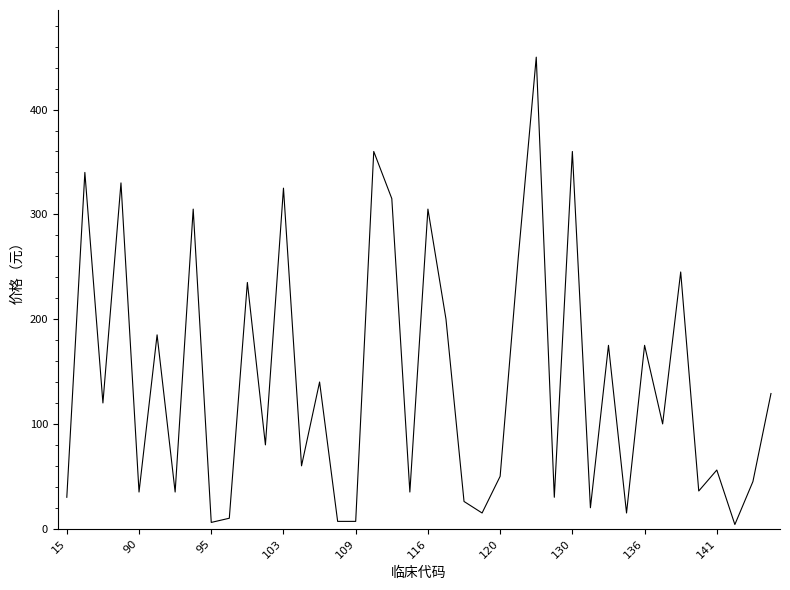

Count the number of categories in the chart.

40